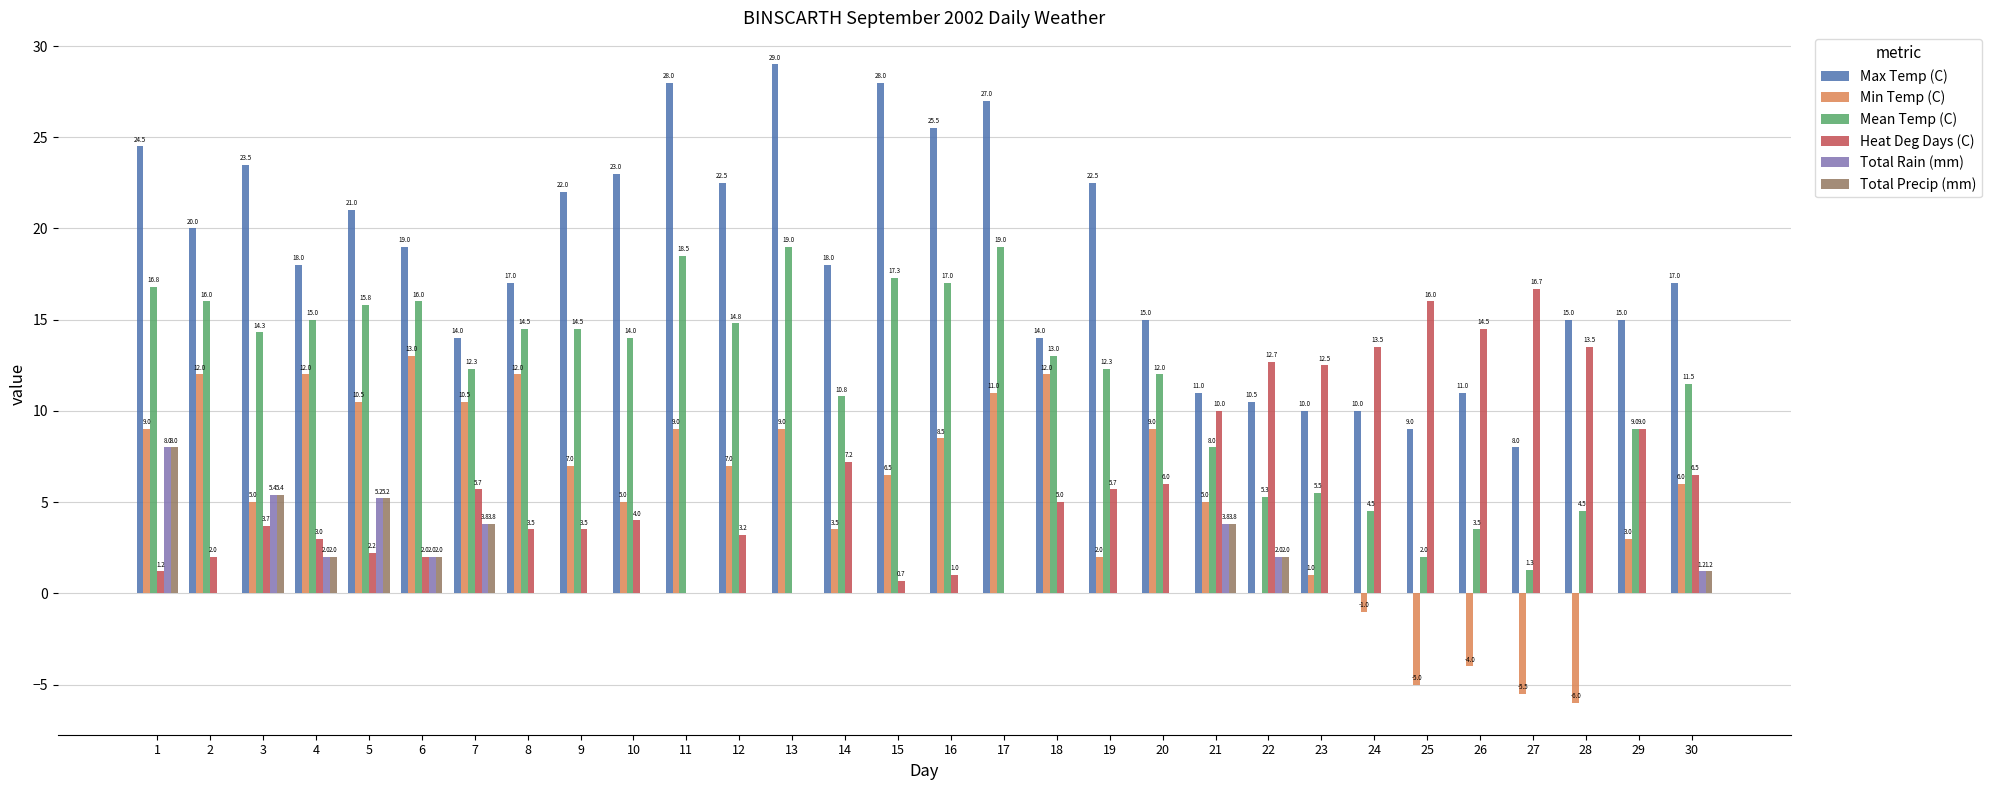

What is the total value across all series at 1?

67.5